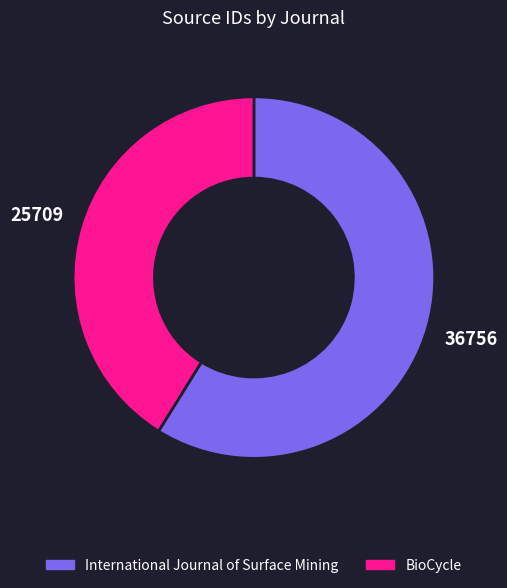

Do International Journal of Surface Mining and BioCycle together represent more than half of the pie?

Yes